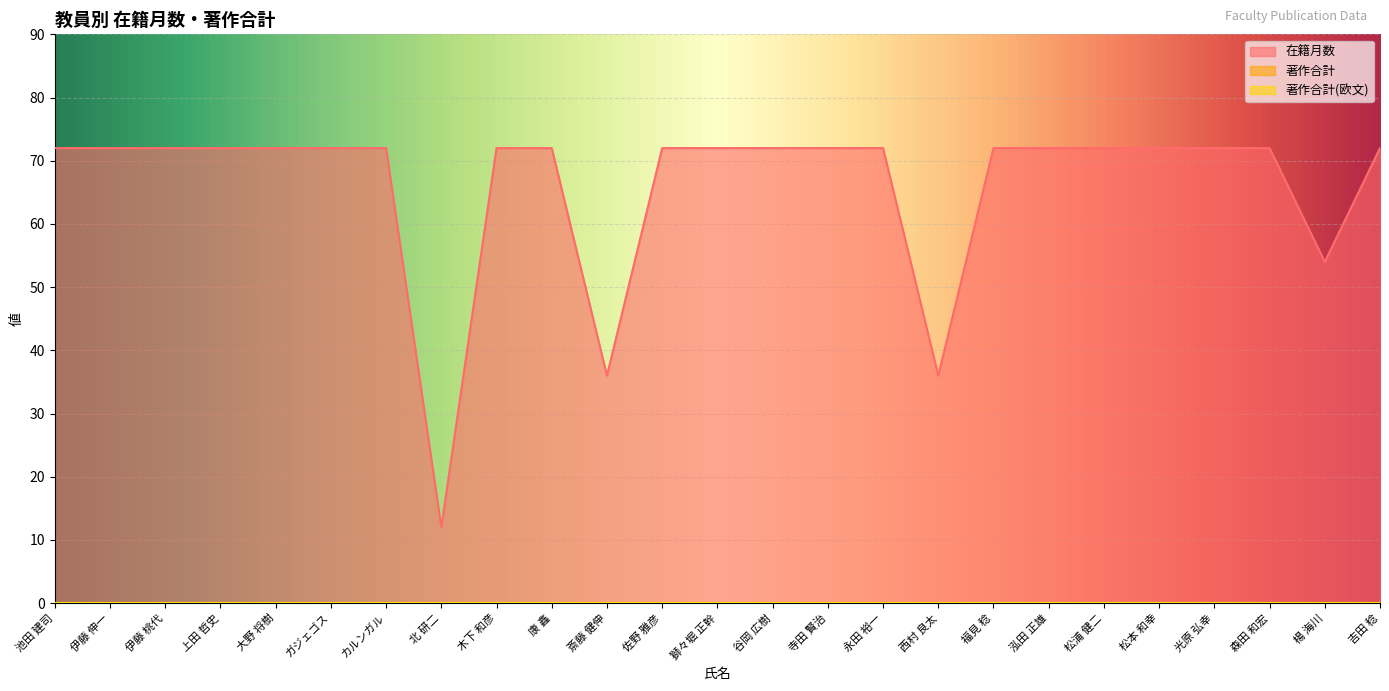

What is the total value across all series at 伊藤 伸一?

72